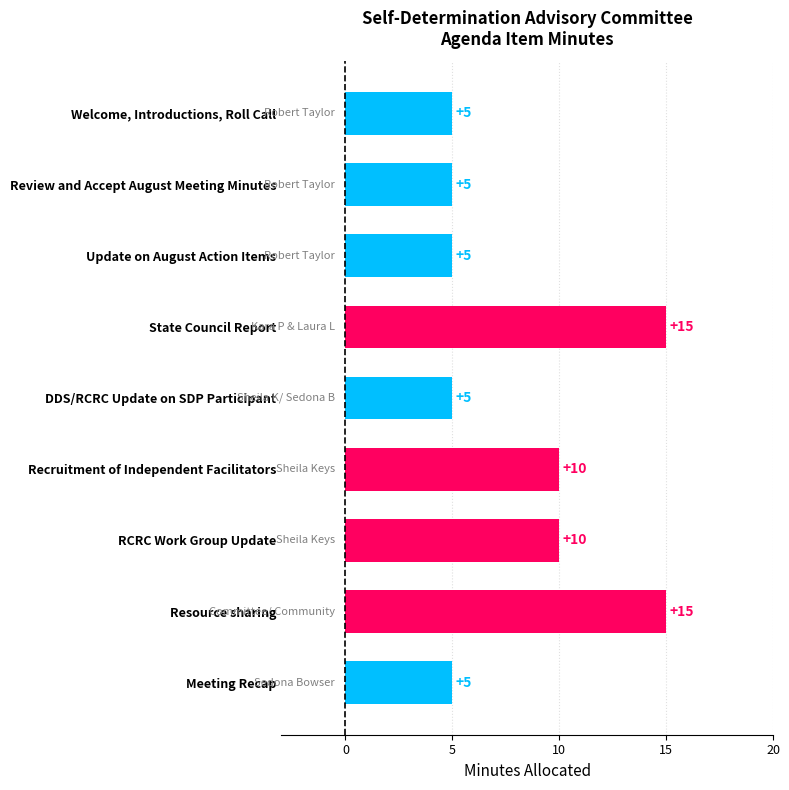

Is it true that the value at Welcome, Introductions, Roll Call is 5?

True